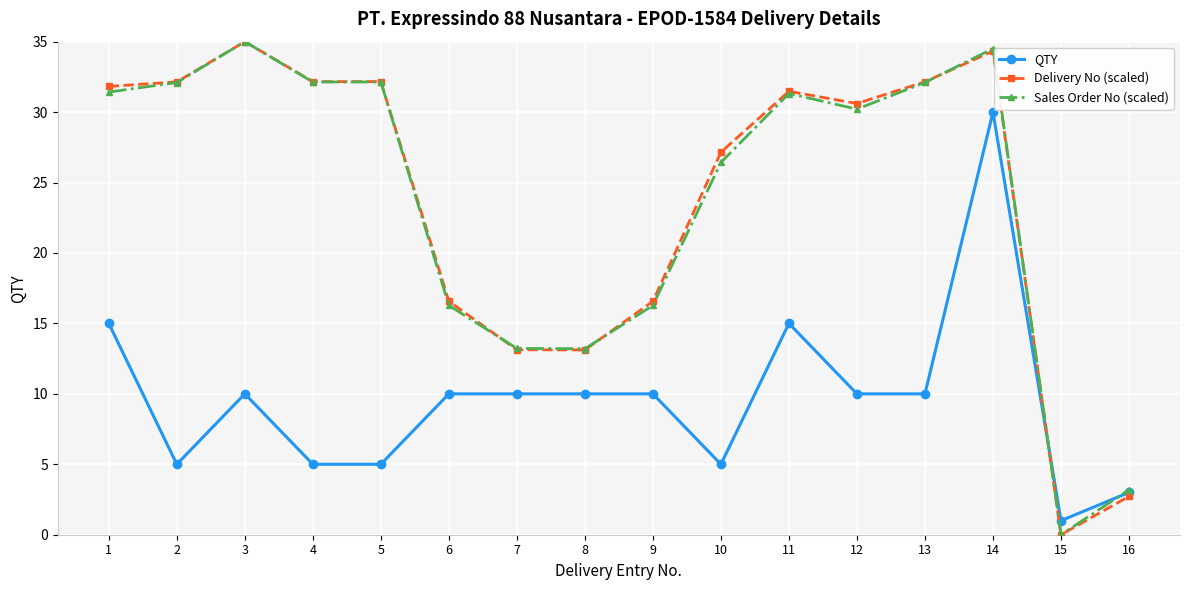

At which category is the sum across all series the highest?

14